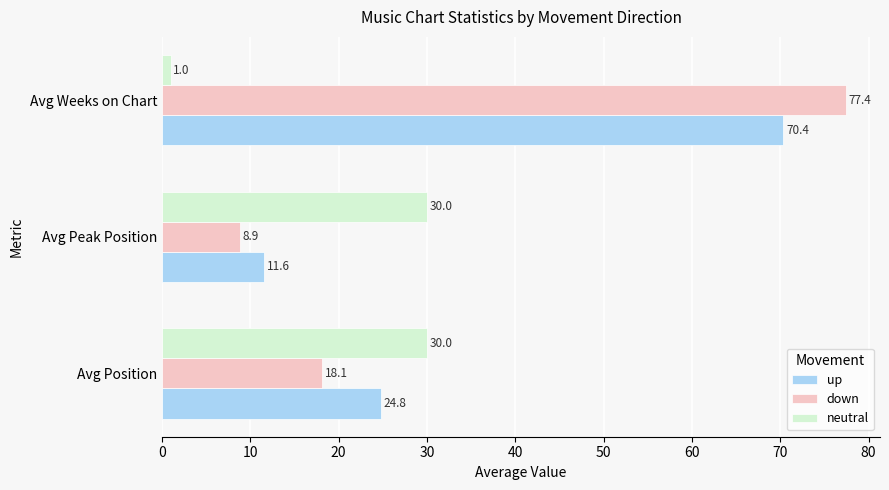

How many values in the up series exceed 24?

2